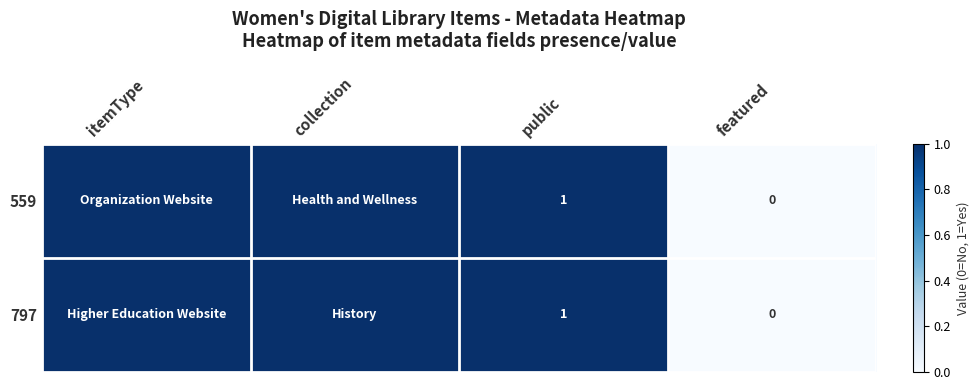

What is the total value across all series at public?

2